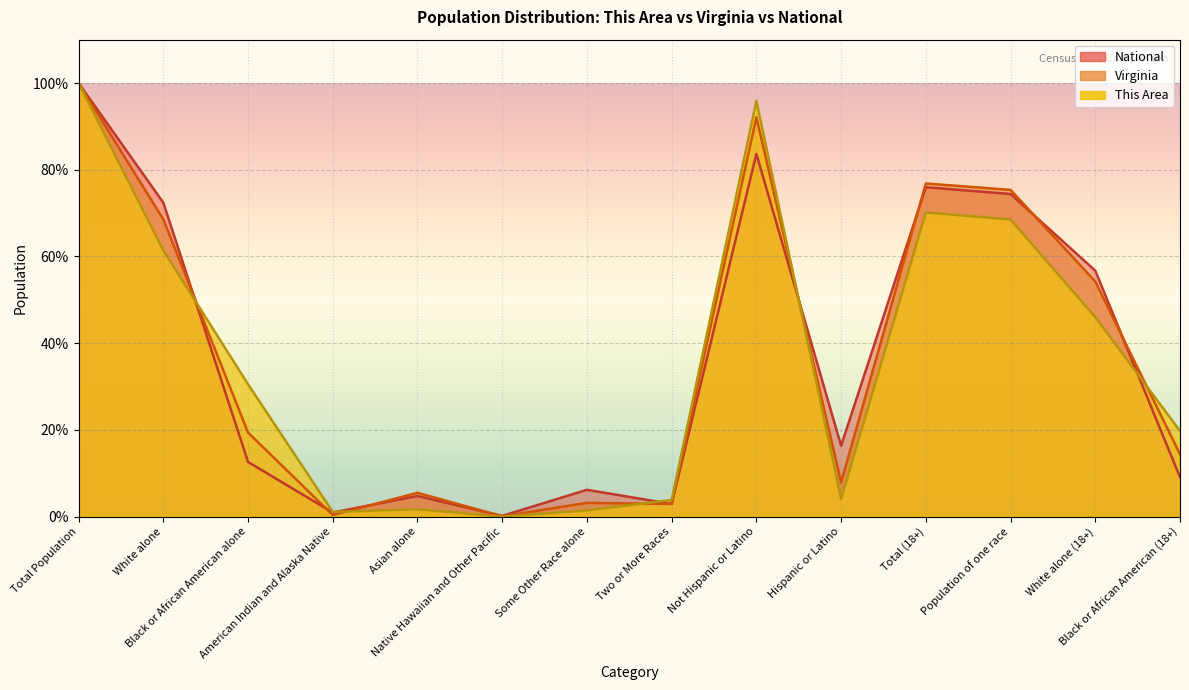

The value of Virginia at Not Hispanic or Latino is 92.1. True or false?

True